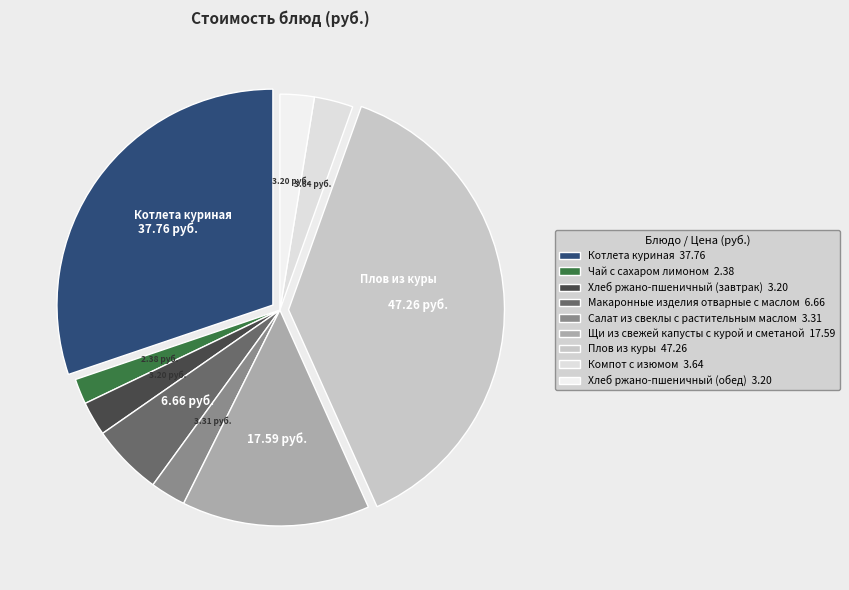

Does Чай с сахаром лимоном account for over 50% of the chart?

No